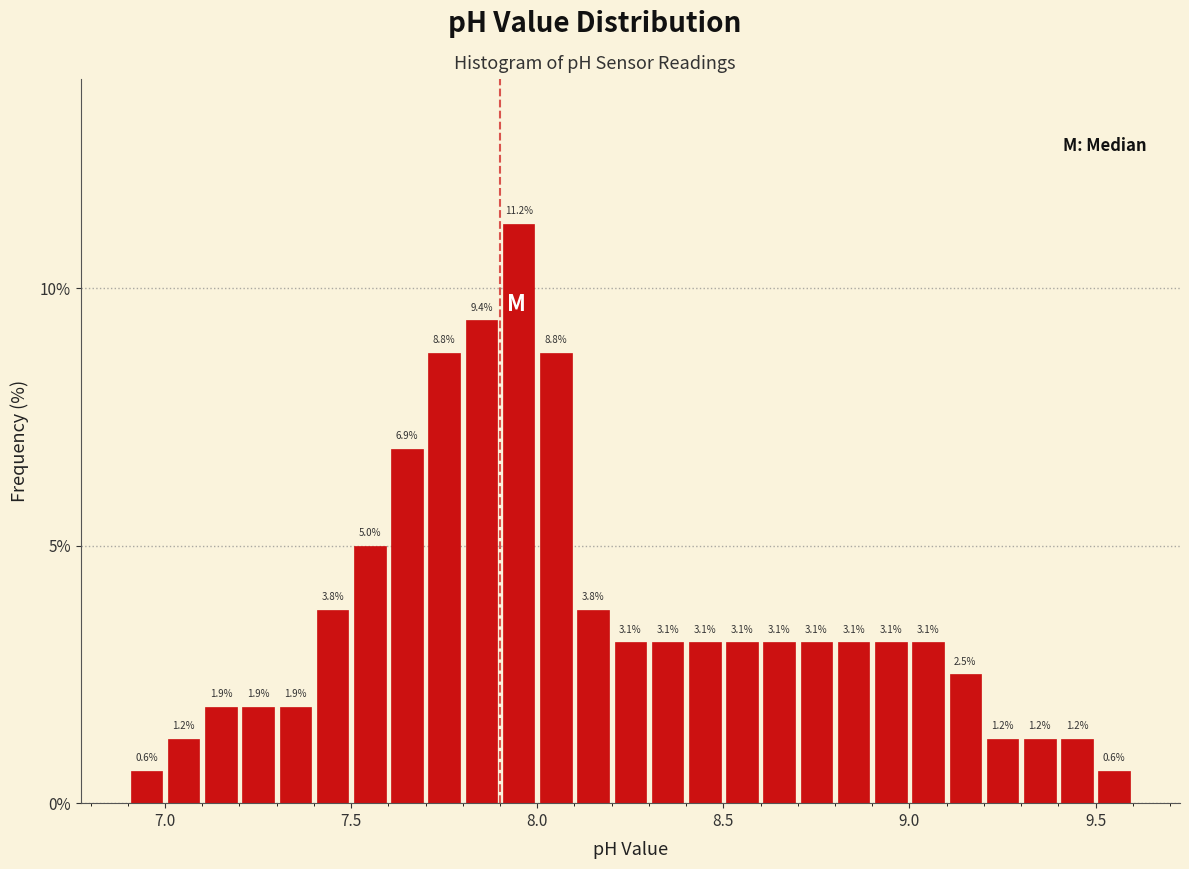

Around what value on the x-axis is the tallest bar? Give the approximate position of its centre, as read against the axis.

7.95